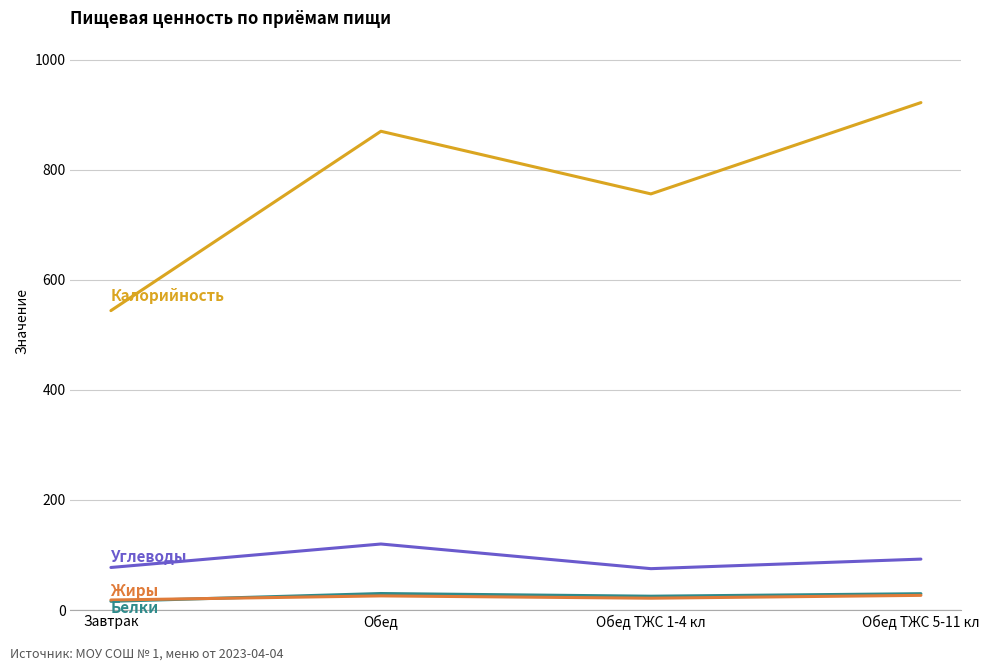

Which label corresponds to the largest value in the chart?

Обед ТЖС 5-11 кл